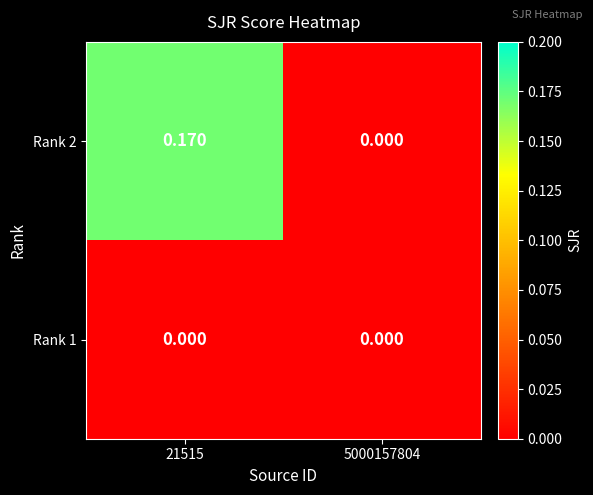

Between 21515 and 5000157804, which series saw the biggest shift?

Rank 2